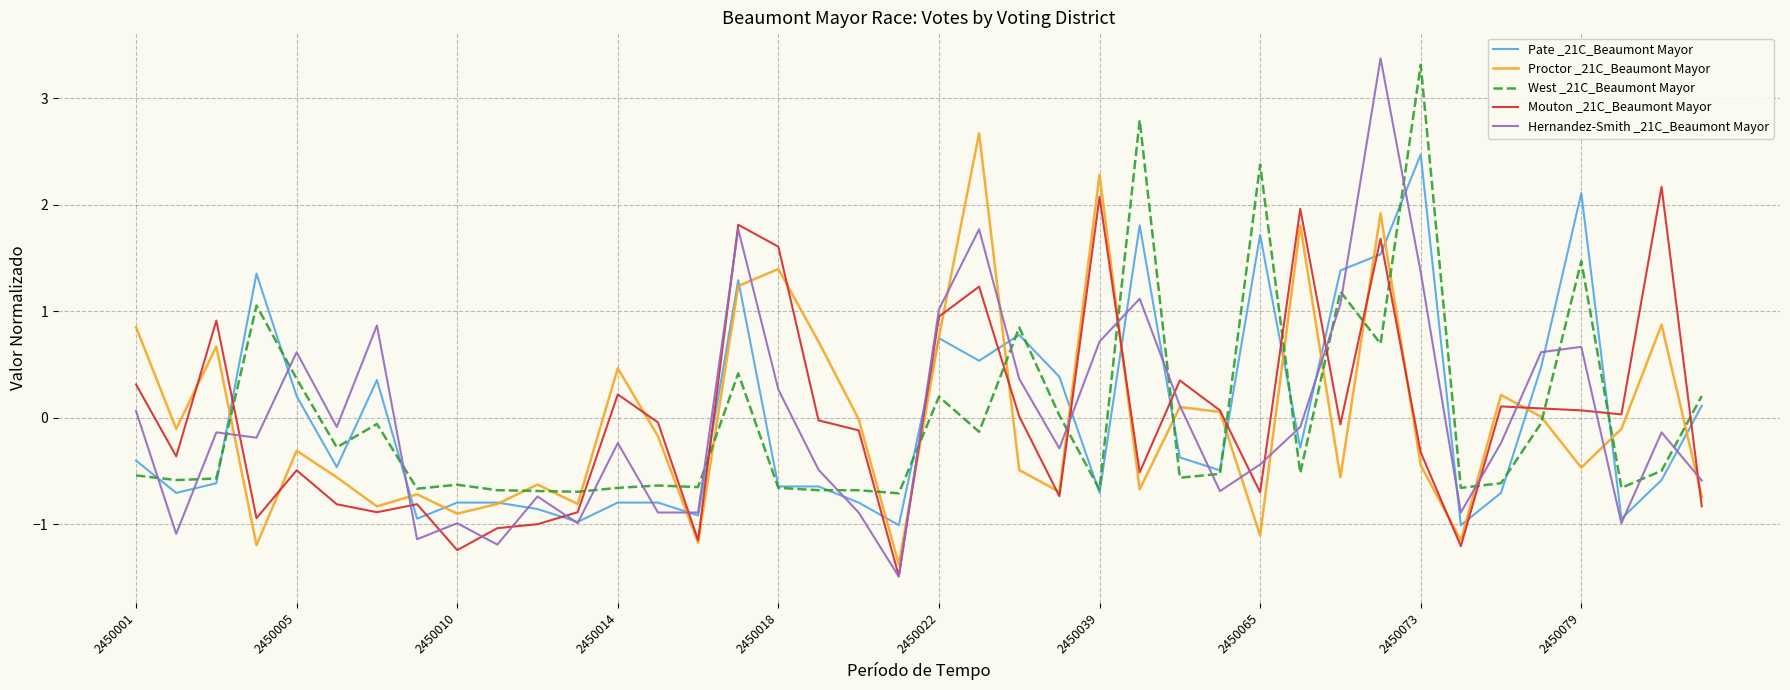

What is the maximum value for Proctor _21C_Beaumont Mayor?

2.7